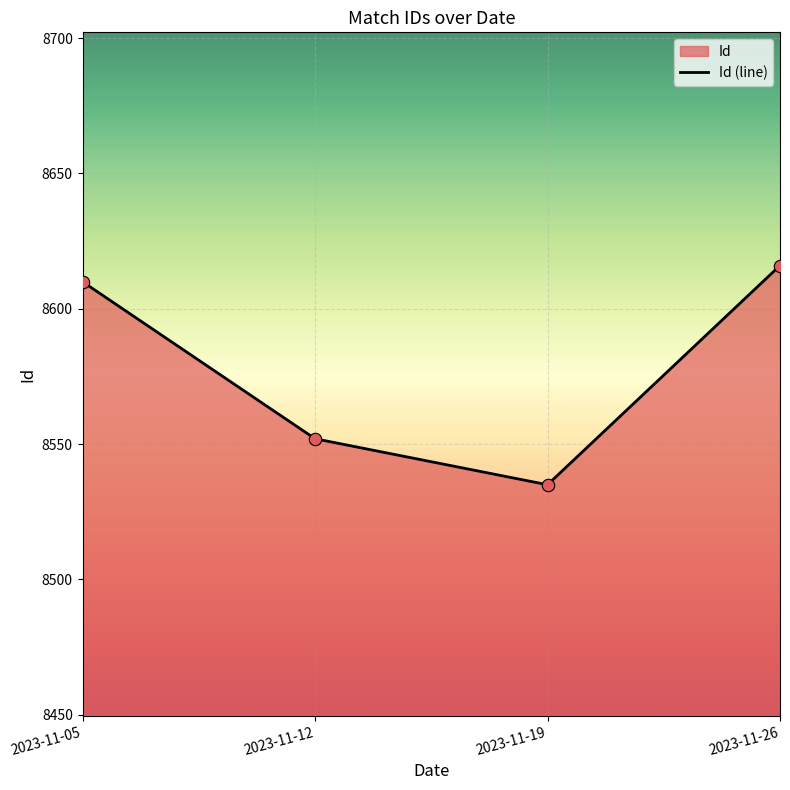

Approximately how many times larger is the value at 2023-11-12 compared to 2023-11-19?

1.0